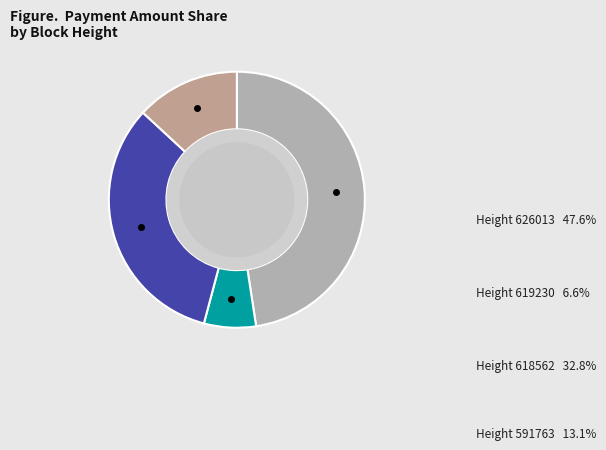

Rank the categories by value from highest to lowest.

Height 626013, Height 618562, Height 591763, Height 619230